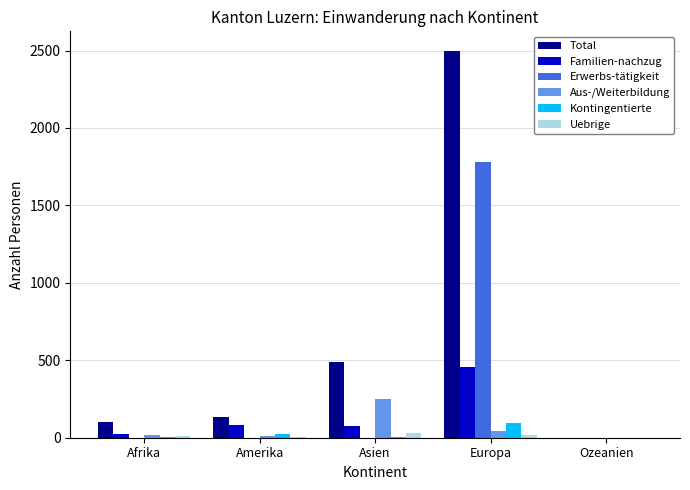

What is the sum of all Uebrige values?

64